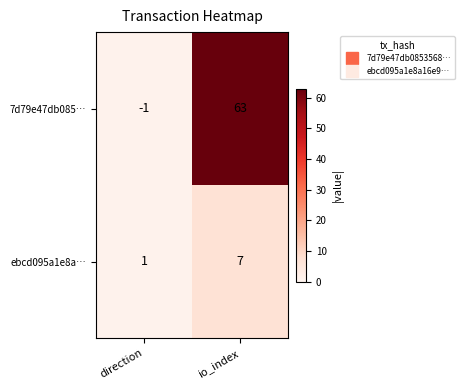

At which category does the chart reach its minimum across all series?

direction